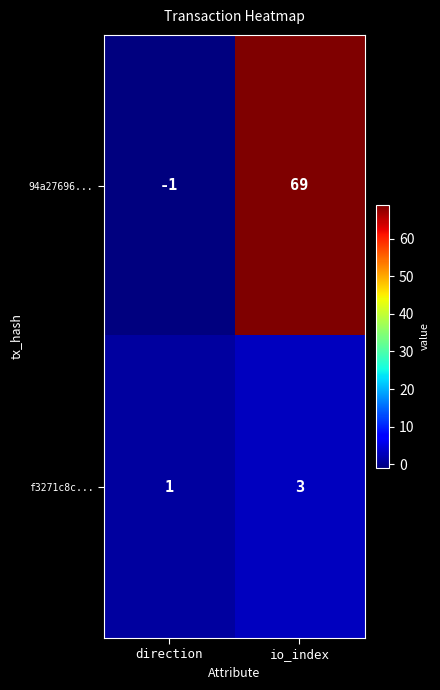

The value of f3271c8c... at direction is 1. True or false?

True